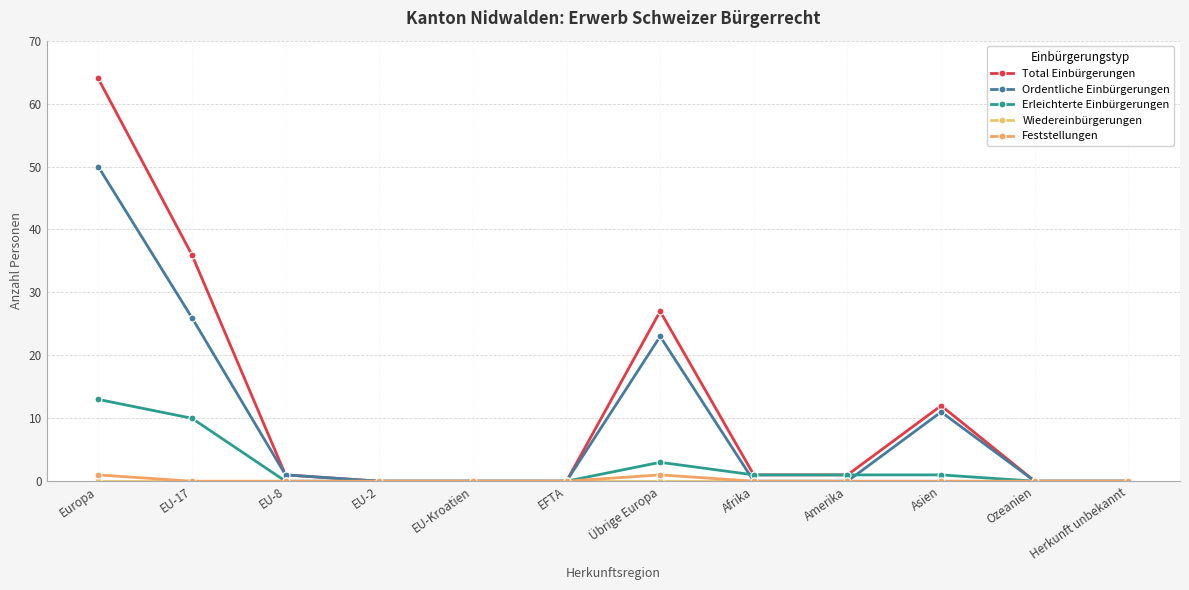

At which category is the sum across all series the highest?

Europa